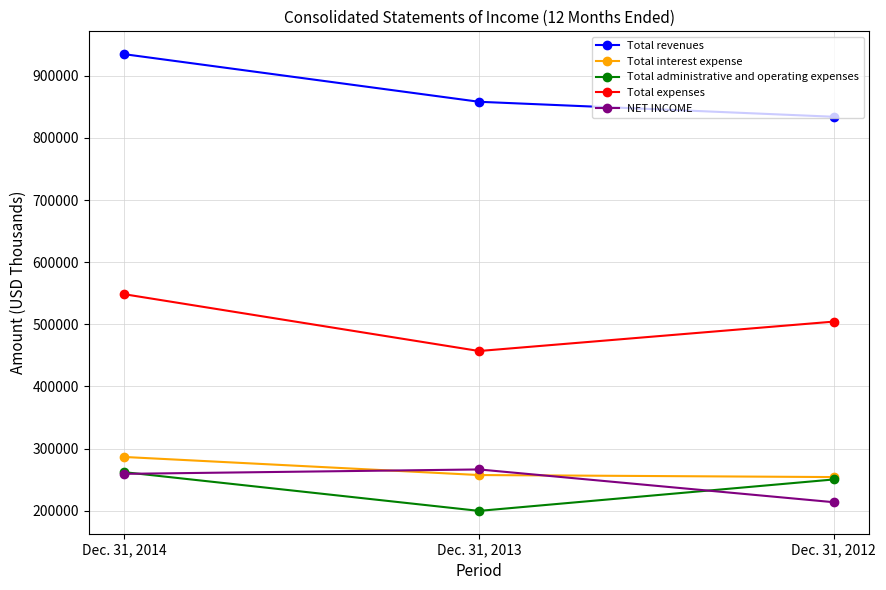

Is it true that Total administrative and operating expenses equals 250238 at Dec. 31, 2012?

True